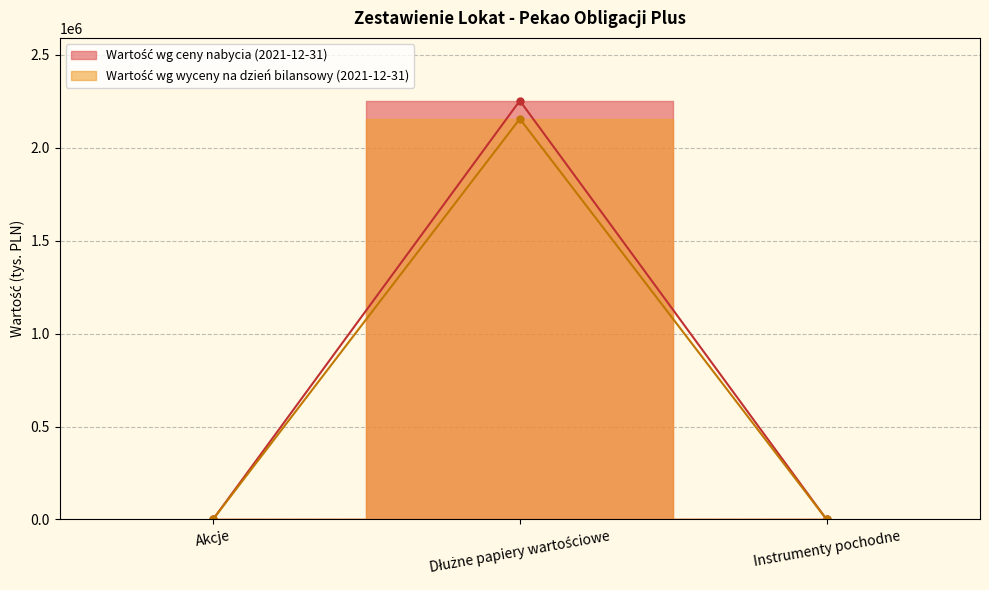

True or false: Wartość wg ceny nabycia w tys. (2021-12-31) and Wartość wg wyceny na dzień bilansowy (2021-12-31) cross at least once.

False